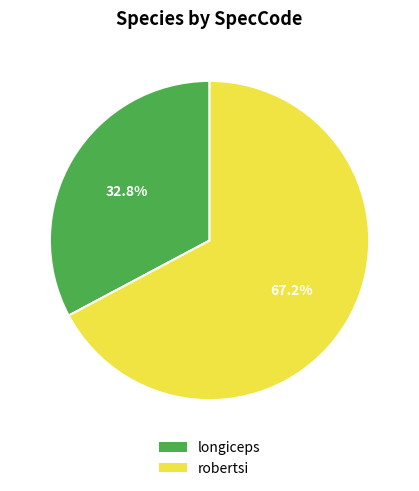

What is the smallest slice in the pie chart?

longiceps